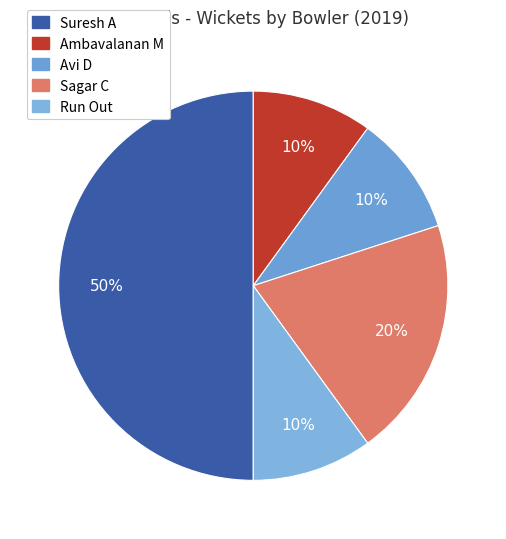

True or false: Avi D accounts for 1% of the total.

False